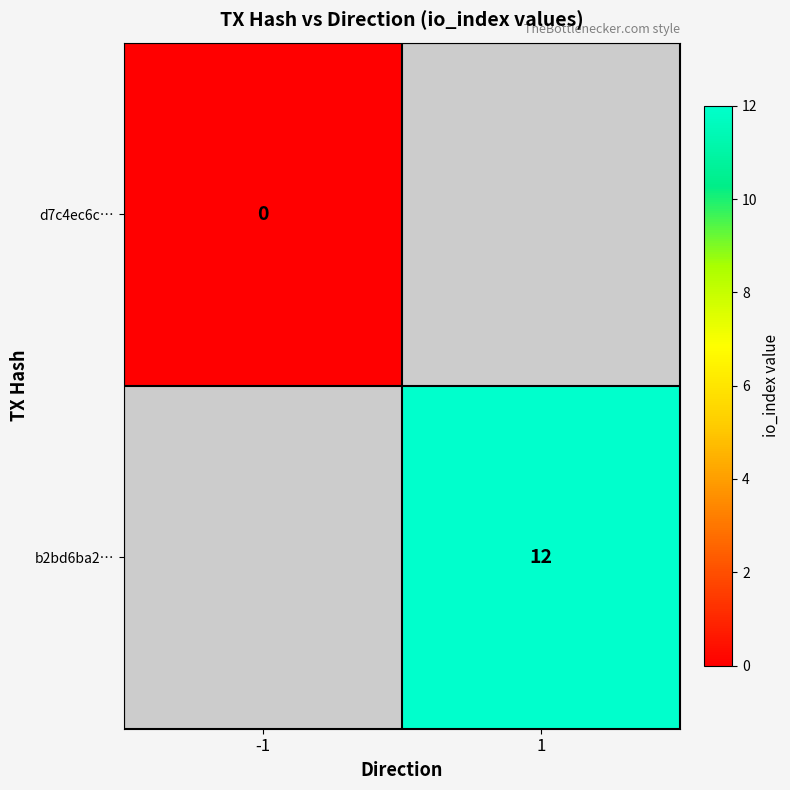

Which label corresponds to the smallest value in the chart?

-1